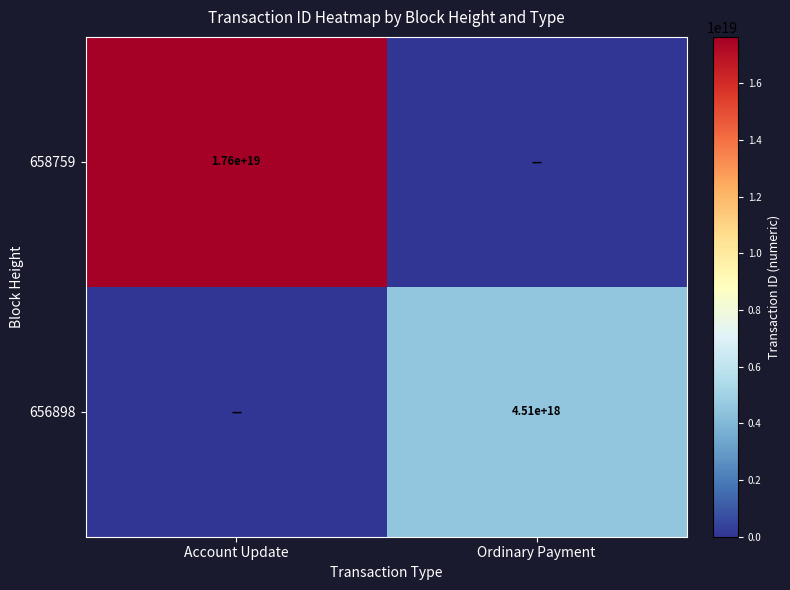

The value of 656898 at Ordinary Payment is 2320339232540509696. True or false?

False